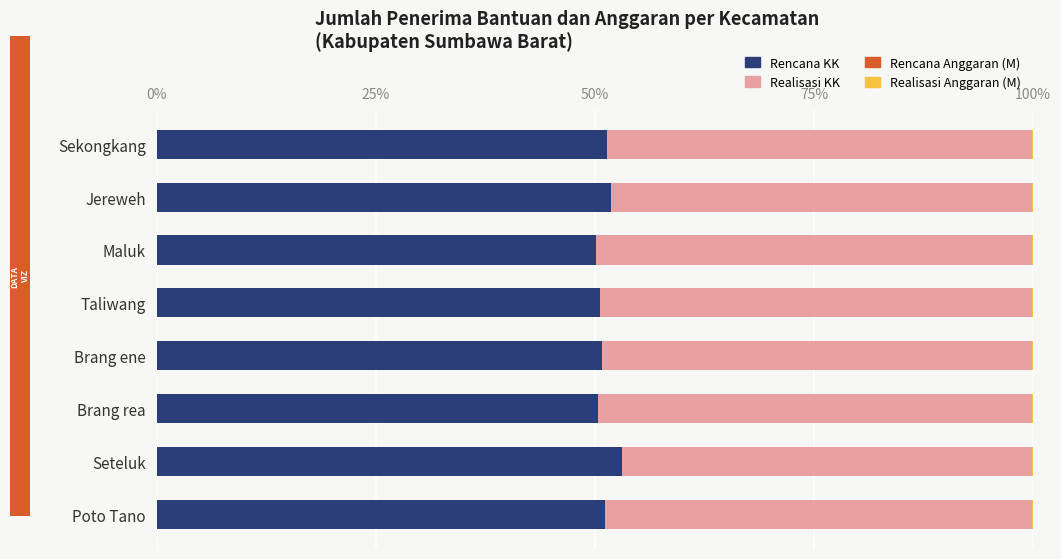

What is the sum of all Rencana KK values?

409.3